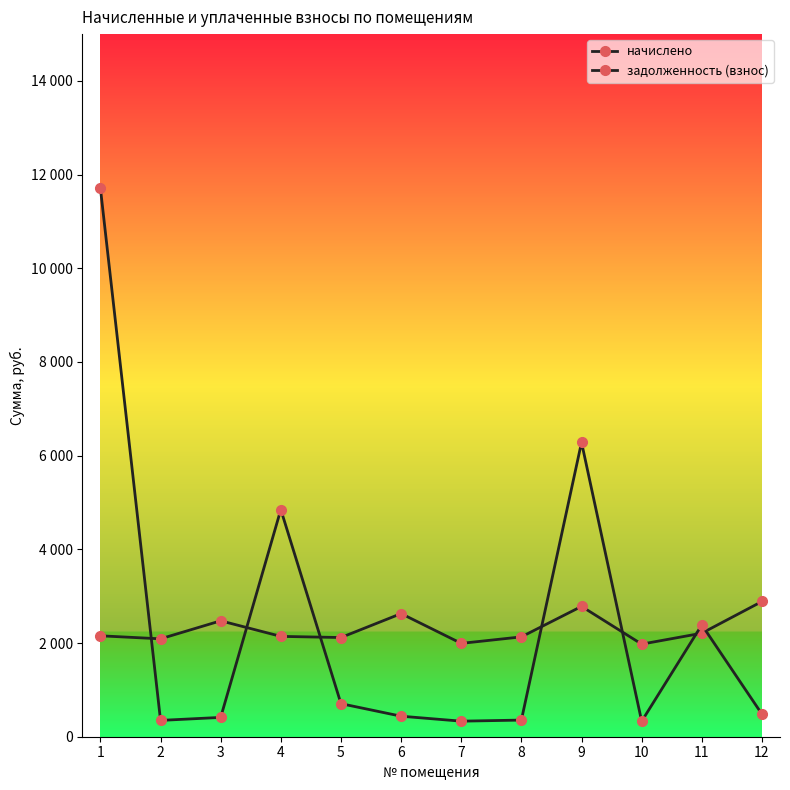

The задолженность (взнос) series shows 6284.4 at 9. True or false?

True